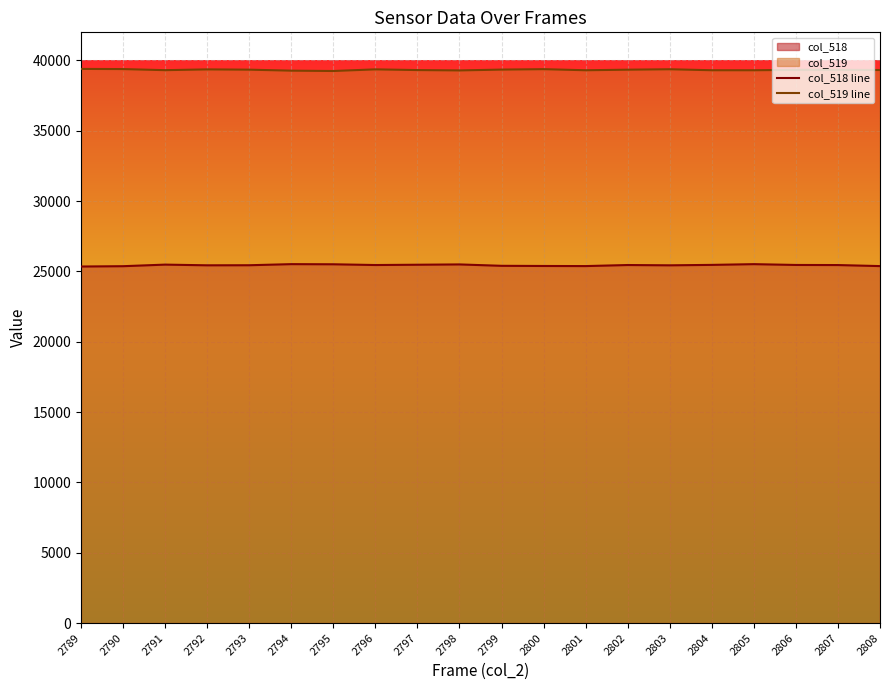

List the labels in order of col_518 line value, smallest first.

2789, 2790, 2808, 2801, 2800, 2799, 2803, 2792, 2793, 2807, 2796, 2802, 2806, 2804, 2797, 2791, 2798, 2795, 2805, 2794